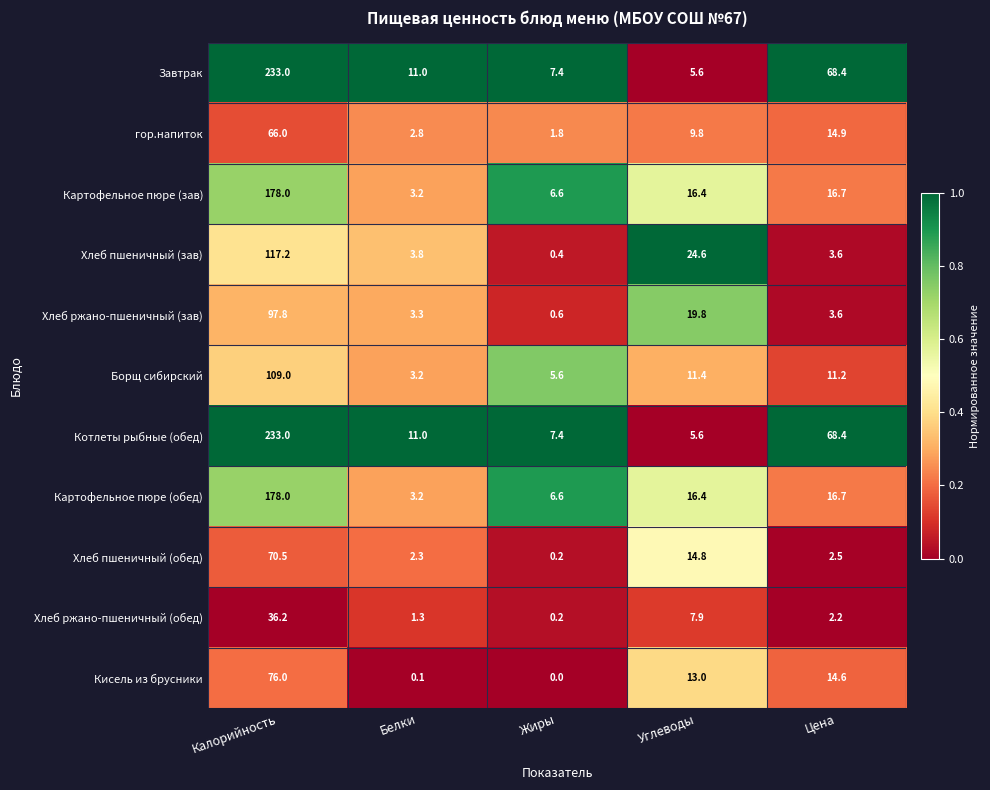

What is the difference between the second highest and second lowest values in the Хлеб пшеничный (обед) series?

12.5